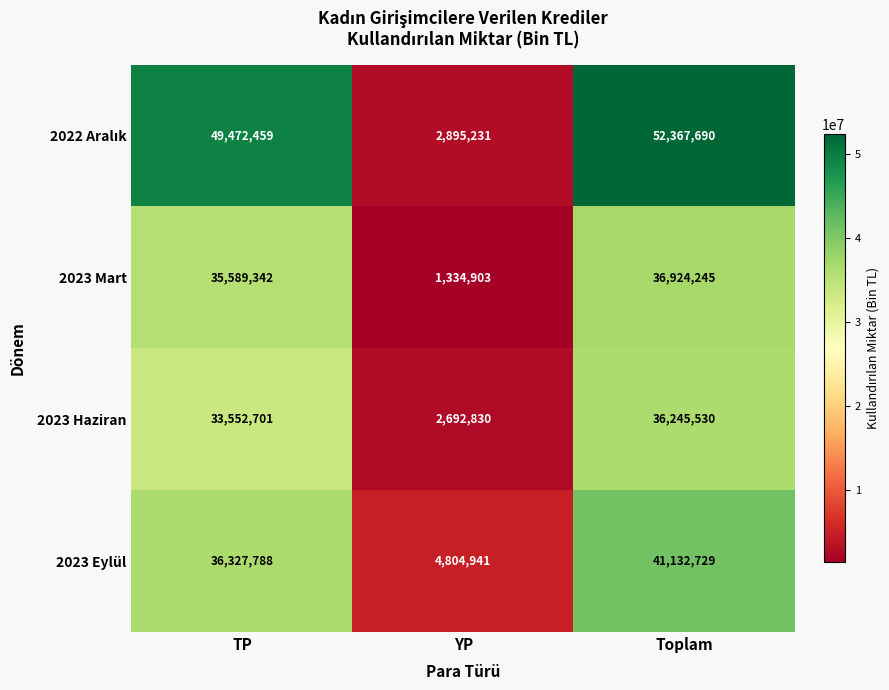

Which series changed the most between TP and Toplam?

2023 Eylül